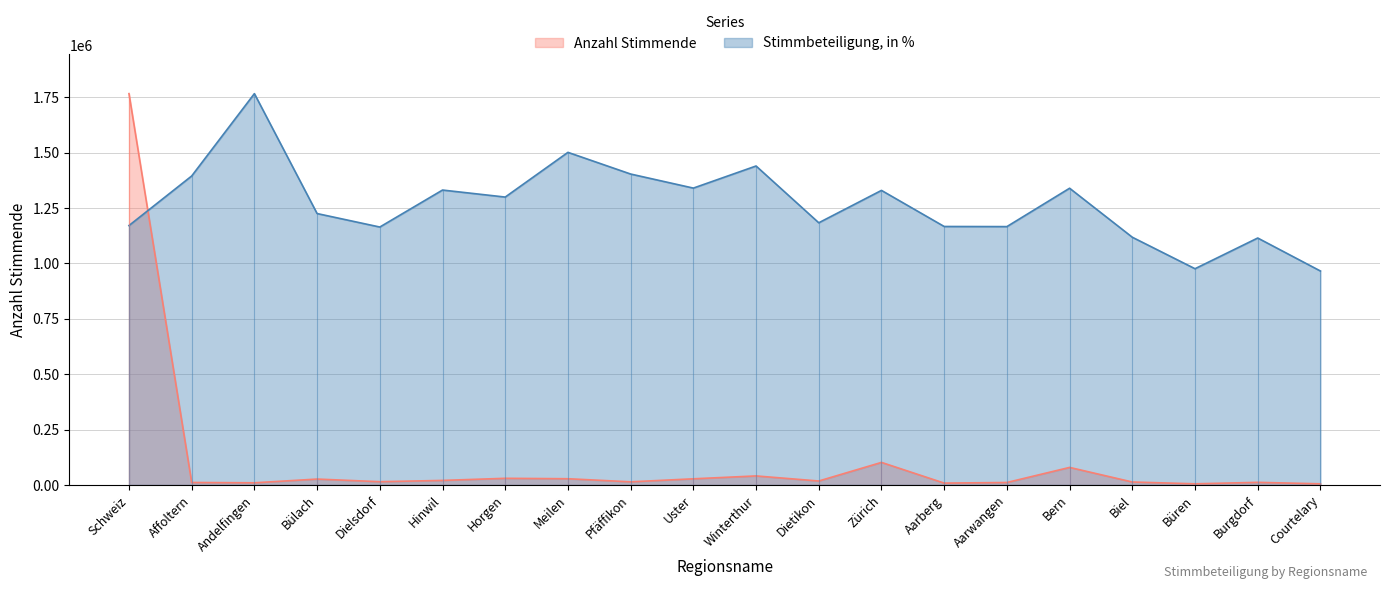

What is the total value across all series at Dietikon?

1200889.3